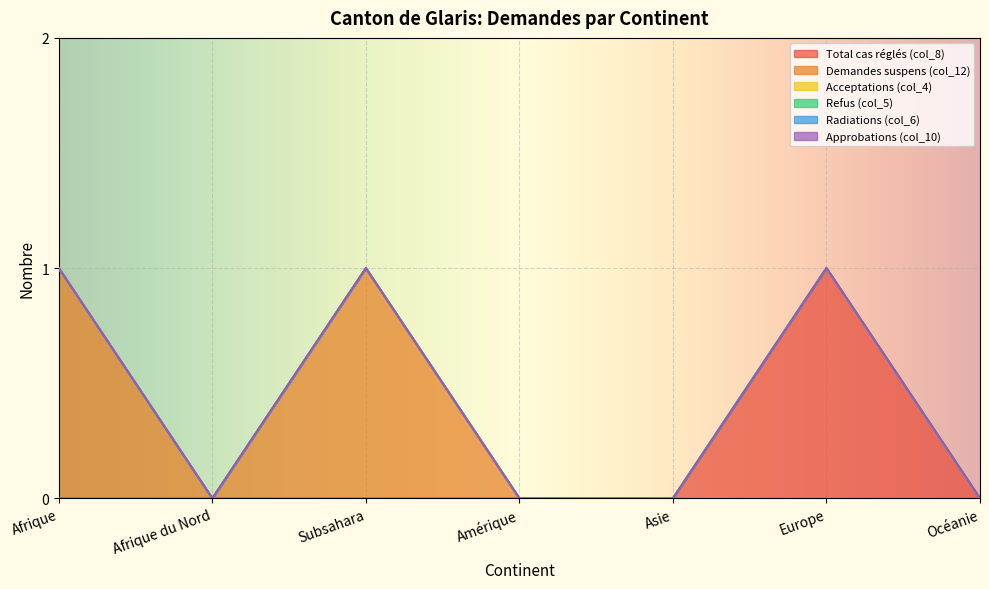

True or false: Demandes suspens (col_12) and Total cas réglés (col_8) cross at least once.

False